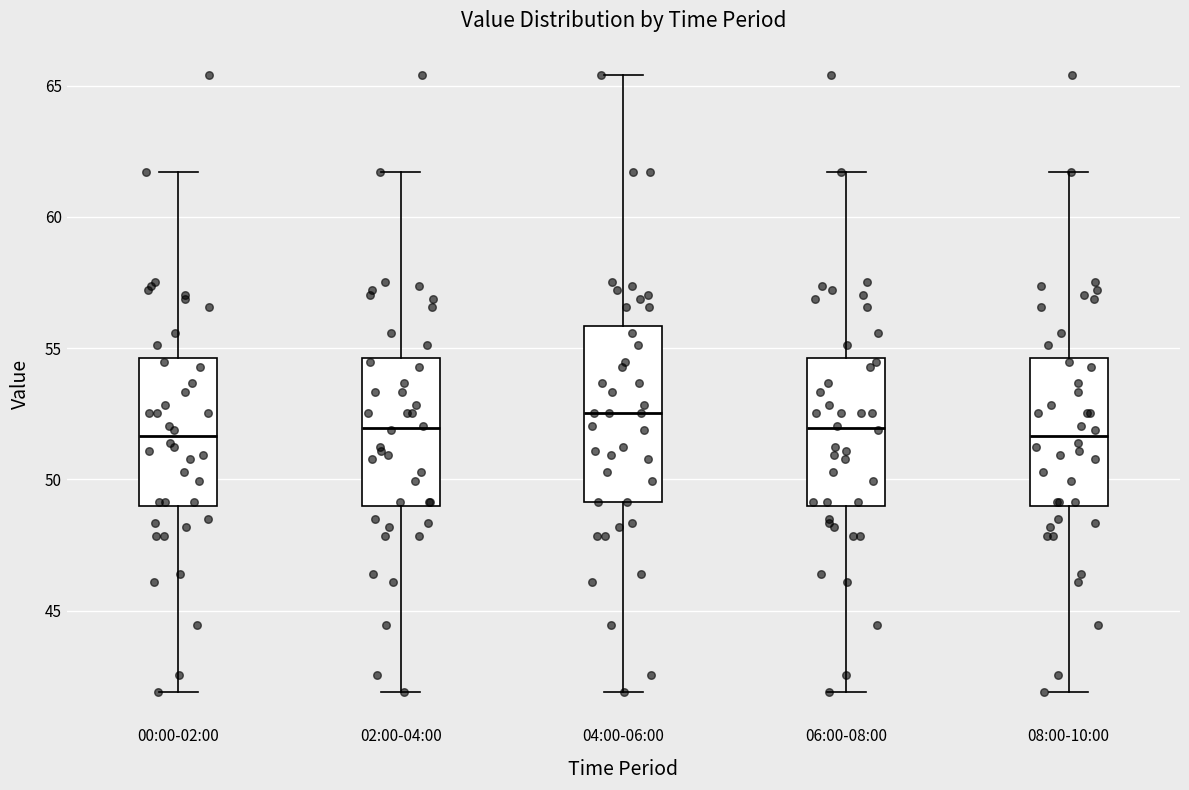

Reading left to right, transcribe this box plot: for each box, give where its median line is, the range the box spans, and where its two whiskers end, as read against the y-axis. The values are not printed on the chart, so give them approximately, as read against the axis.

00:00-02:00: median 51.5, box 49.0 to 54.5, whiskers 42.0 to 61.5
02:00-04:00: median 52.0, box 49.0 to 54.5, whiskers 42.0 to 61.5
04:00-06:00: median 52.5, box 49.0 to 56.0, whiskers 42.0 to 65.5
06:00-08:00: median 52.0, box 49.0 to 54.5, whiskers 42.0 to 61.5
08:00-10:00: median 51.5, box 49.0 to 54.5, whiskers 42.0 to 61.5